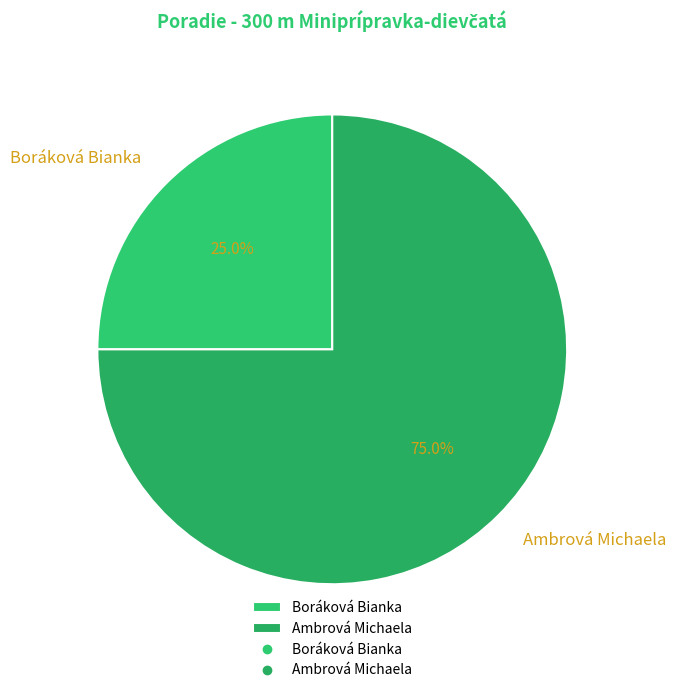

Rank the categories by value from lowest to highest.

Boráková Bianka, Ambrová Michaela